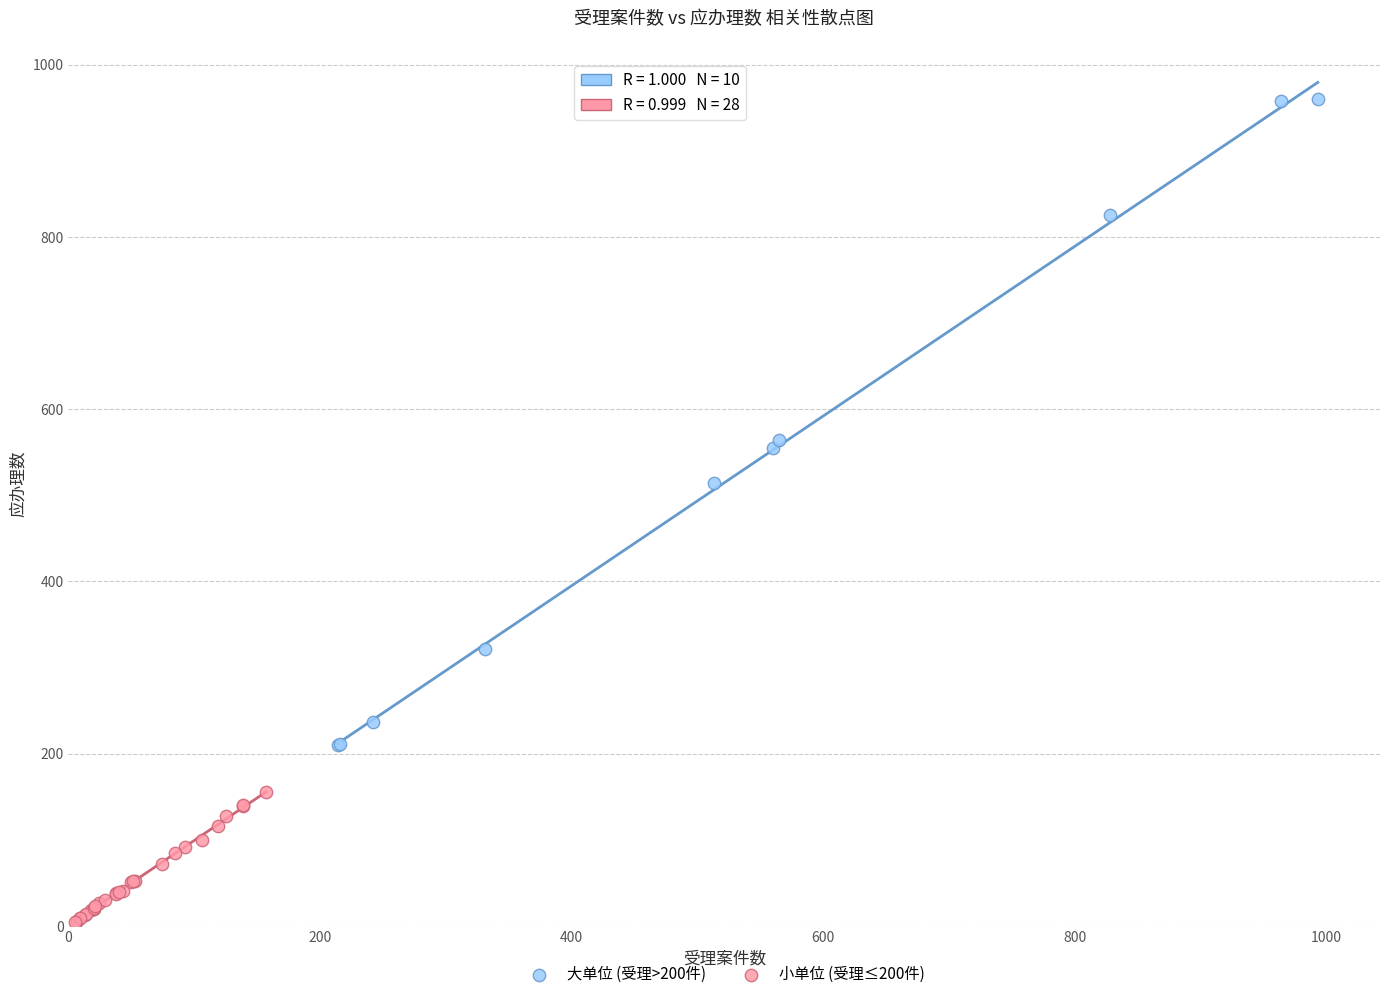

Which series contains the lowest Y value?

小单位 (受理≤200件)